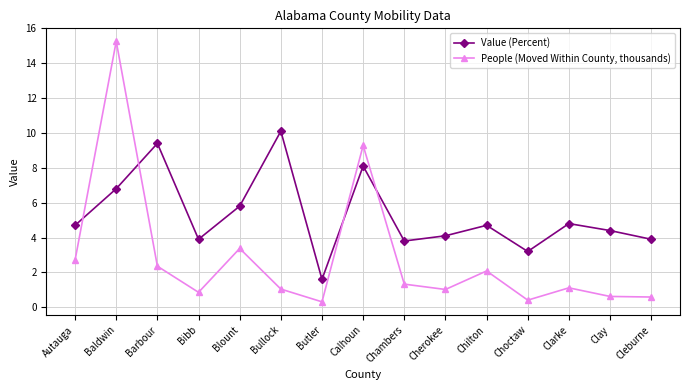

The People (Moved Within County, thousands) series shows 0.6 at Cleburne. True or false?

True